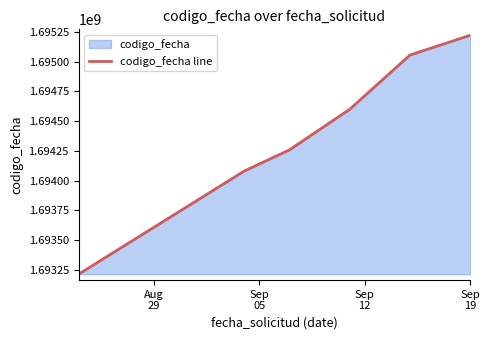

What is the greatest value displayed?

1695220774